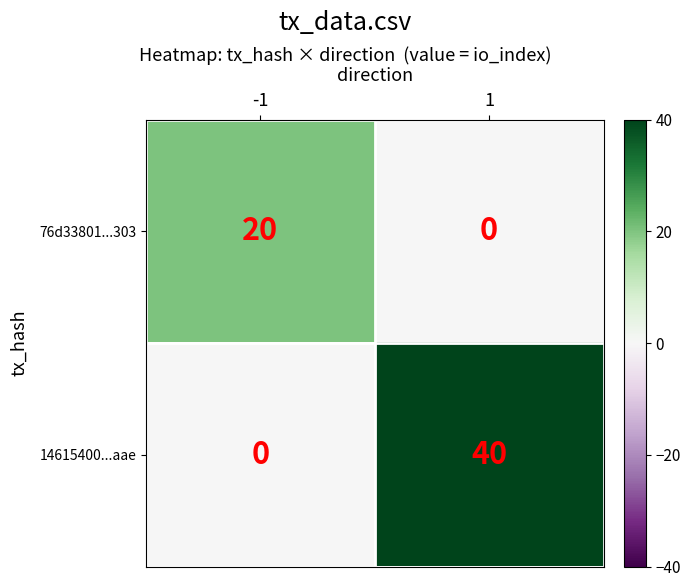

What is the average value of the 76d33801...303 series?

10